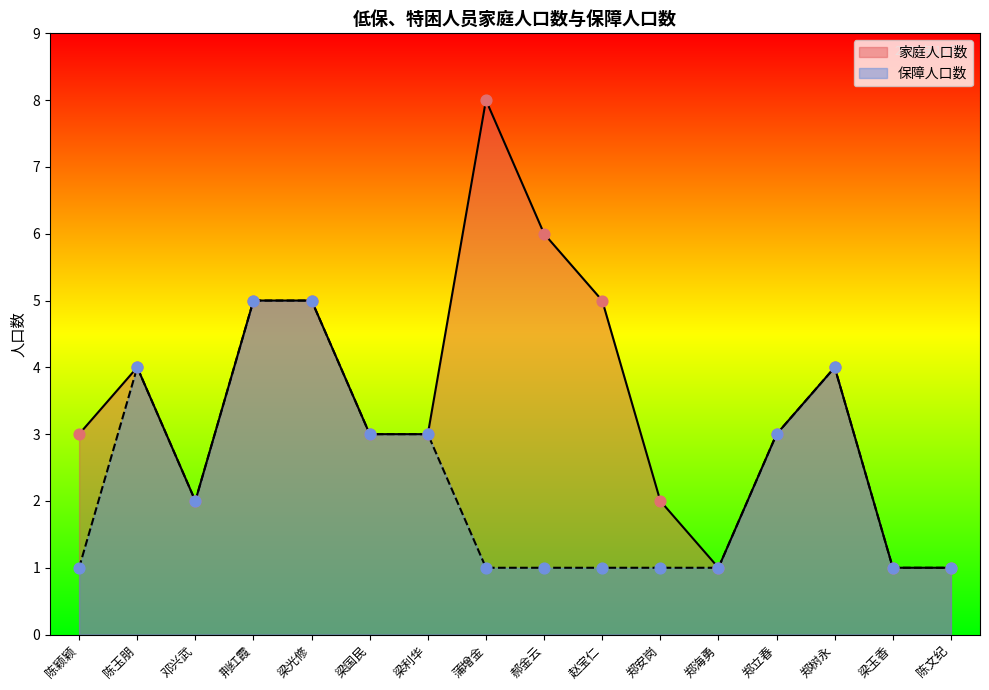

Which series has the largest total across all categories?

家庭人口数